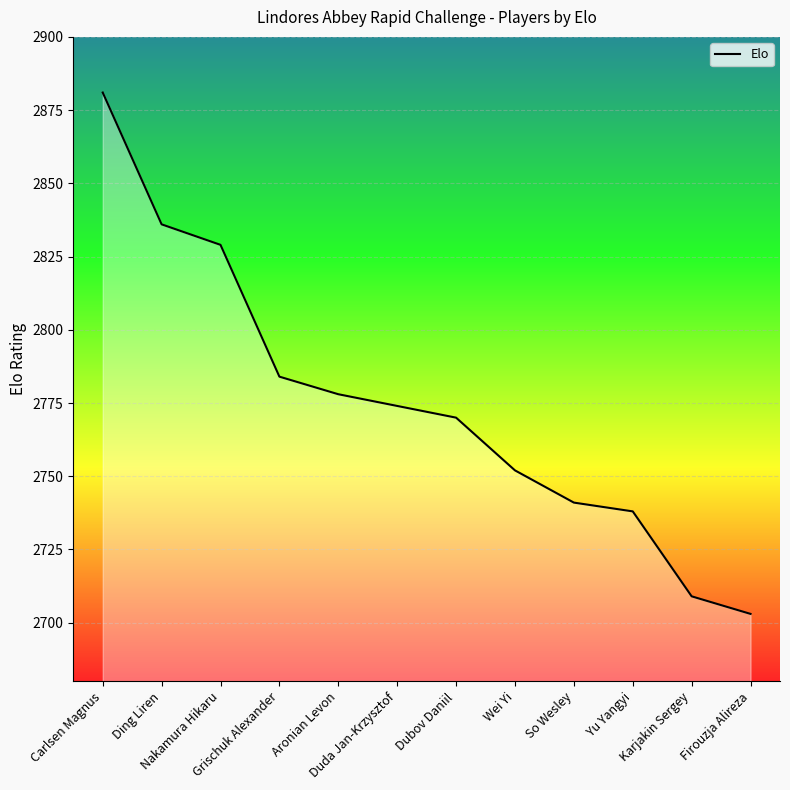

The chart shows a value of 4605 at Duda Jan-Krzysztof. True or false?

False